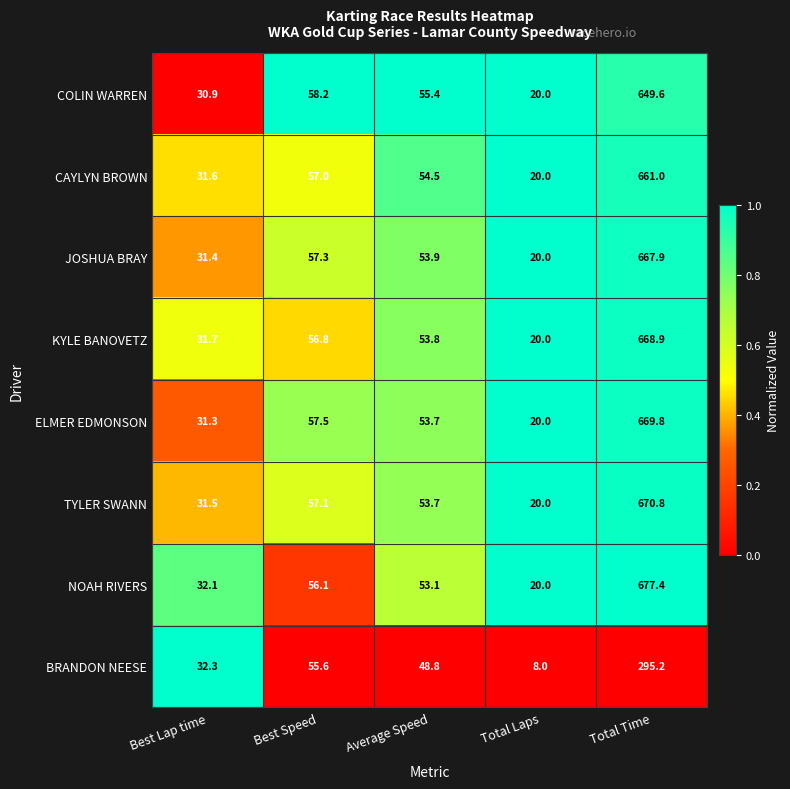

What is the total value across all series at Average Speed?

426.9